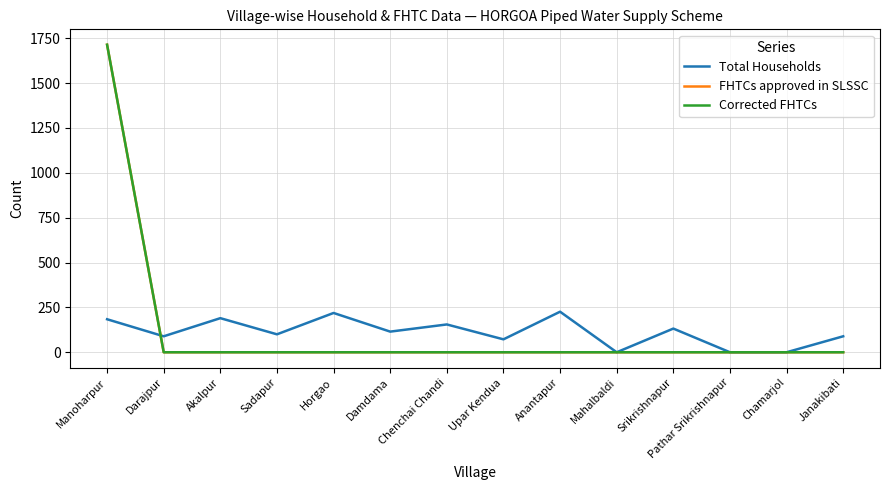

Does the chart display data point markers on the line(s)?

No